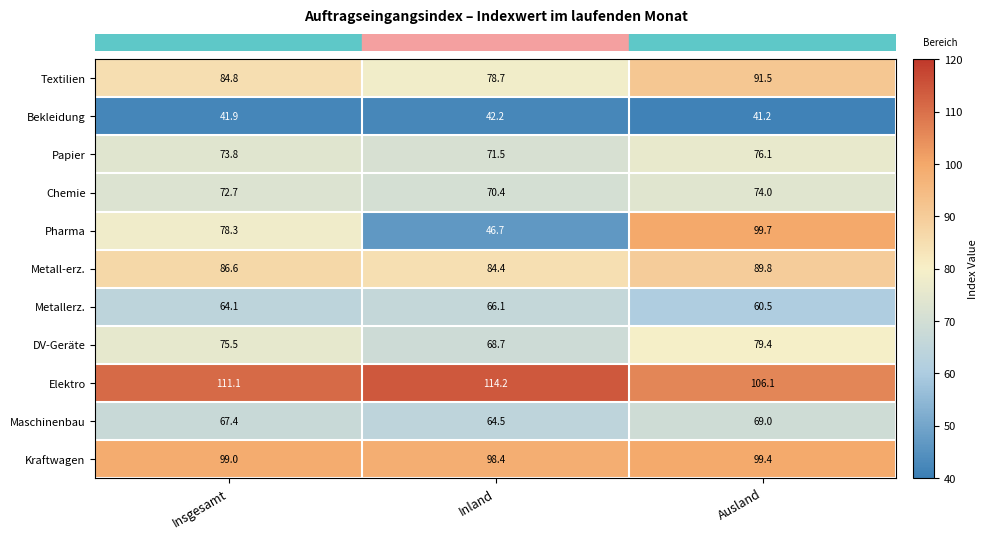

Where is Textilien nearest to the value 85?

Insgesamt